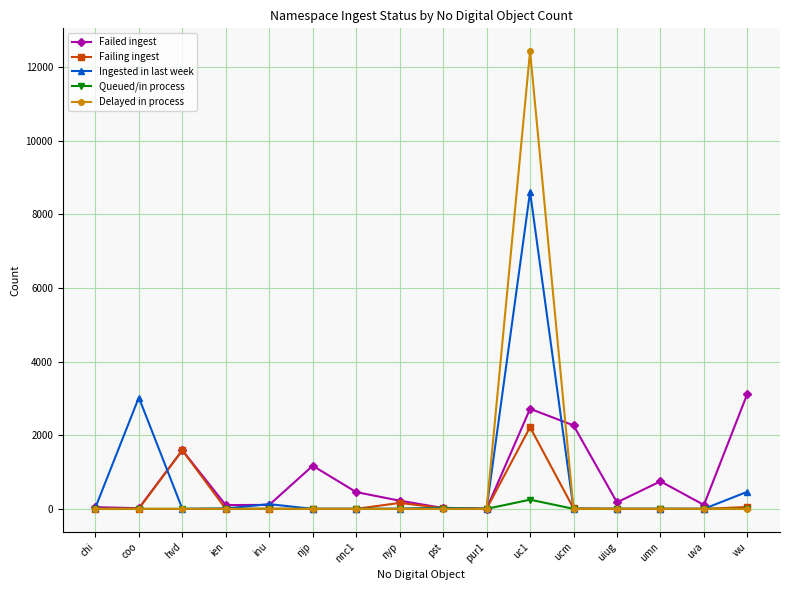

Is it true that Queued/in process equals 0 at umn?

True